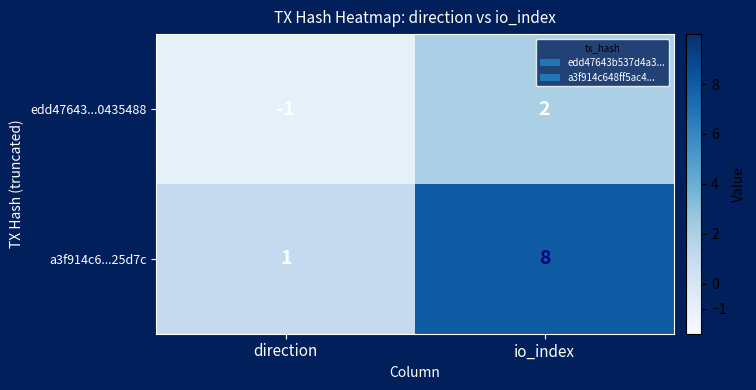

Where is a3f914c6...25d7c nearest to the value 4?

direction